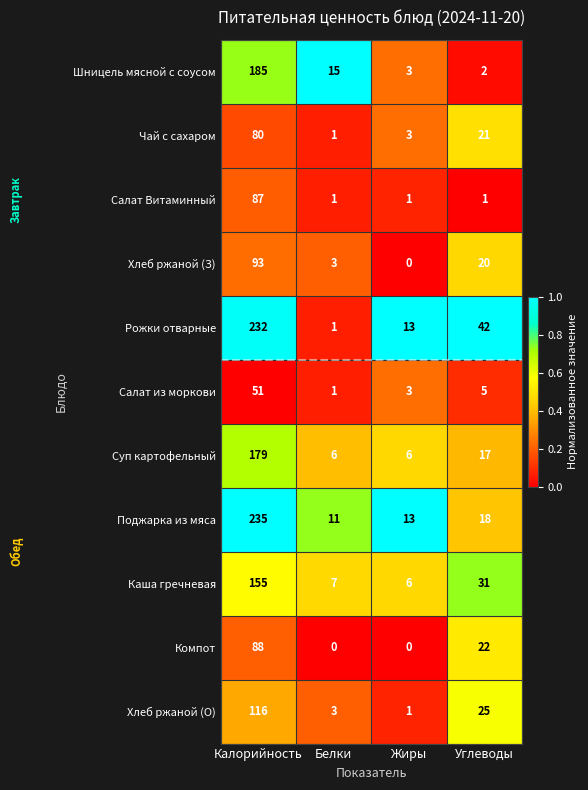

At which label does Поджарка из мяса first exceed 18?

Калорийность